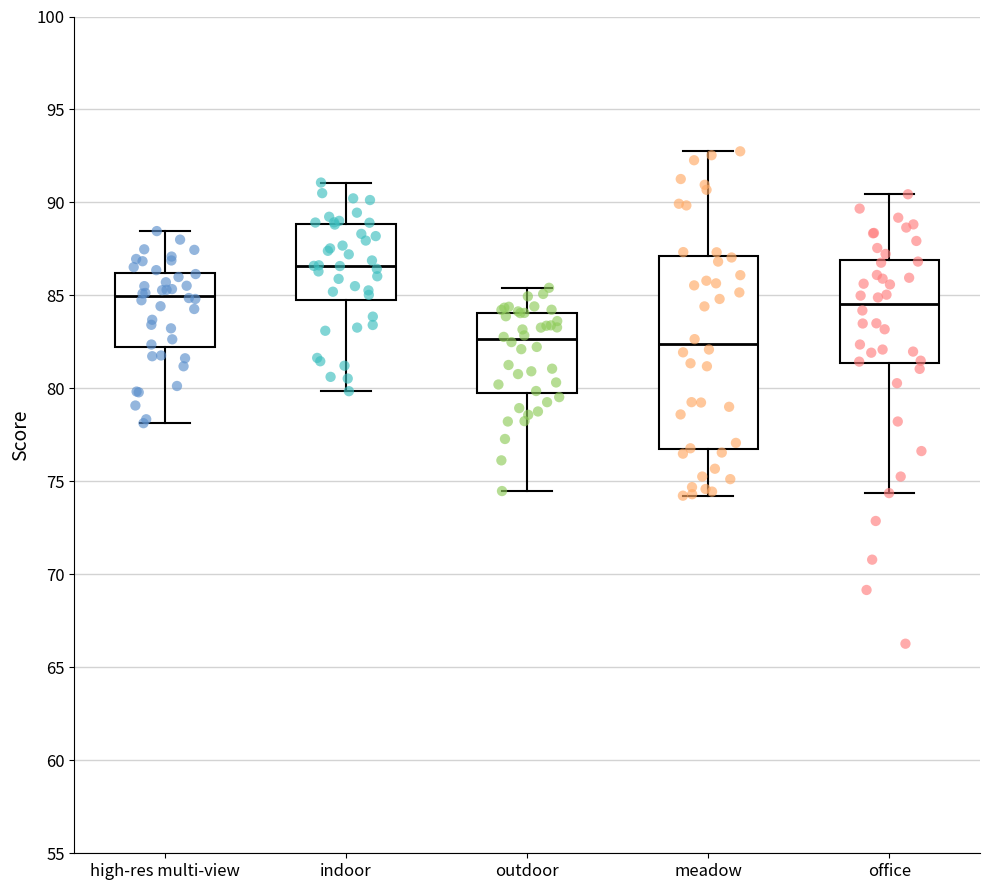

Reading left to right, transcribe this box plot: for each box, give where its median line is, the range the box spans, and where its two whiskers end, as read against the y-axis. The values are not printed on the chart, so give them approximately, as read against the axis.

high-res multi-view: median 85.0, box 82.0 to 86.0, whiskers 78.0 to 88.5
indoor: median 86.5, box 84.5 to 89.0, whiskers 80.0 to 91.0
outdoor: median 82.5, box 80.0 to 84.0, whiskers 74.5 to 85.5
meadow: median 82.5, box 76.5 to 87.0, whiskers 74.0 to 93.0
office: median 84.5, box 81.5 to 87.0, whiskers 74.5 to 90.5